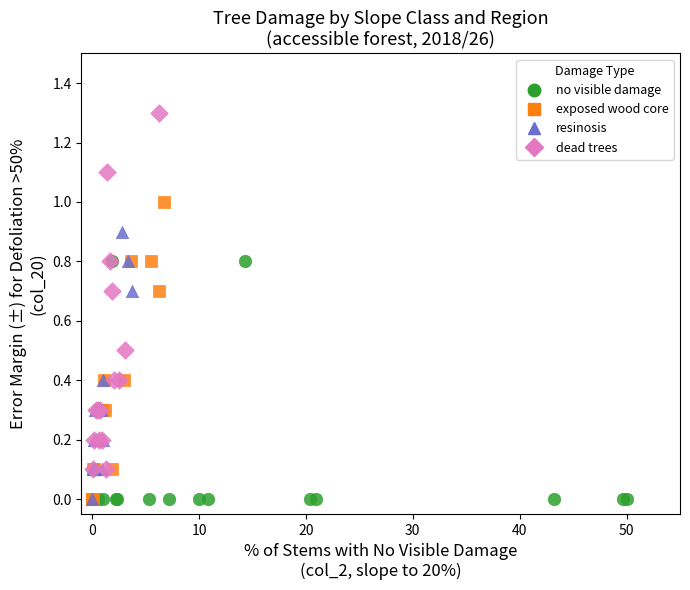

Which series has the widest spread of Y values?

dead trees